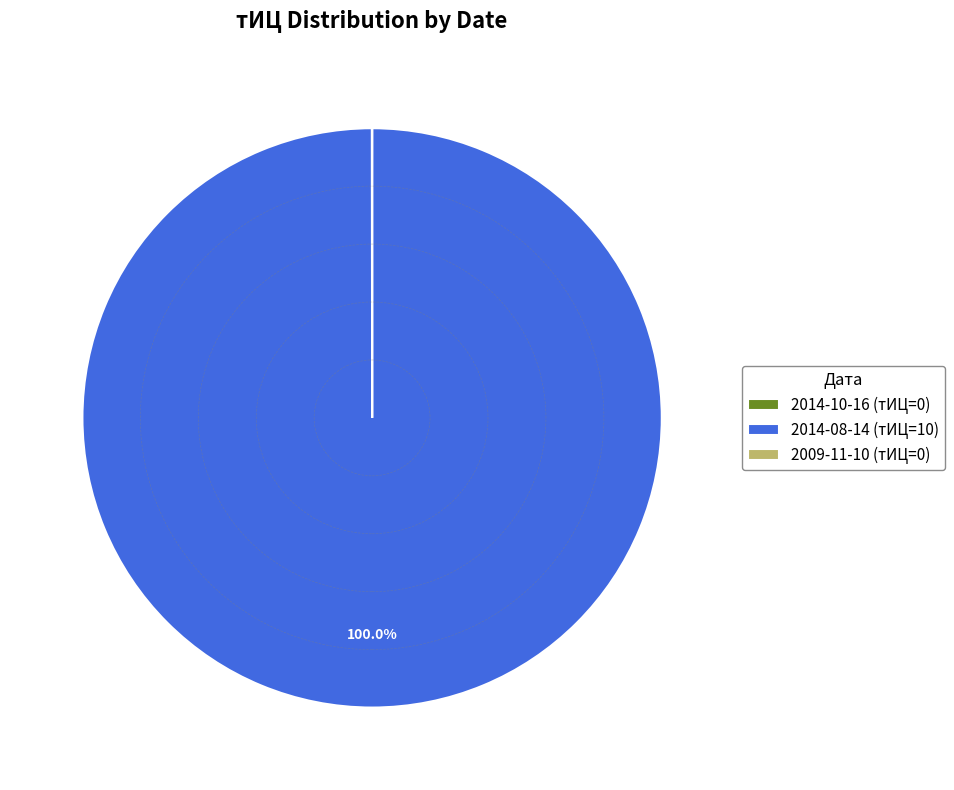

Does any single category account for the majority?

Yes